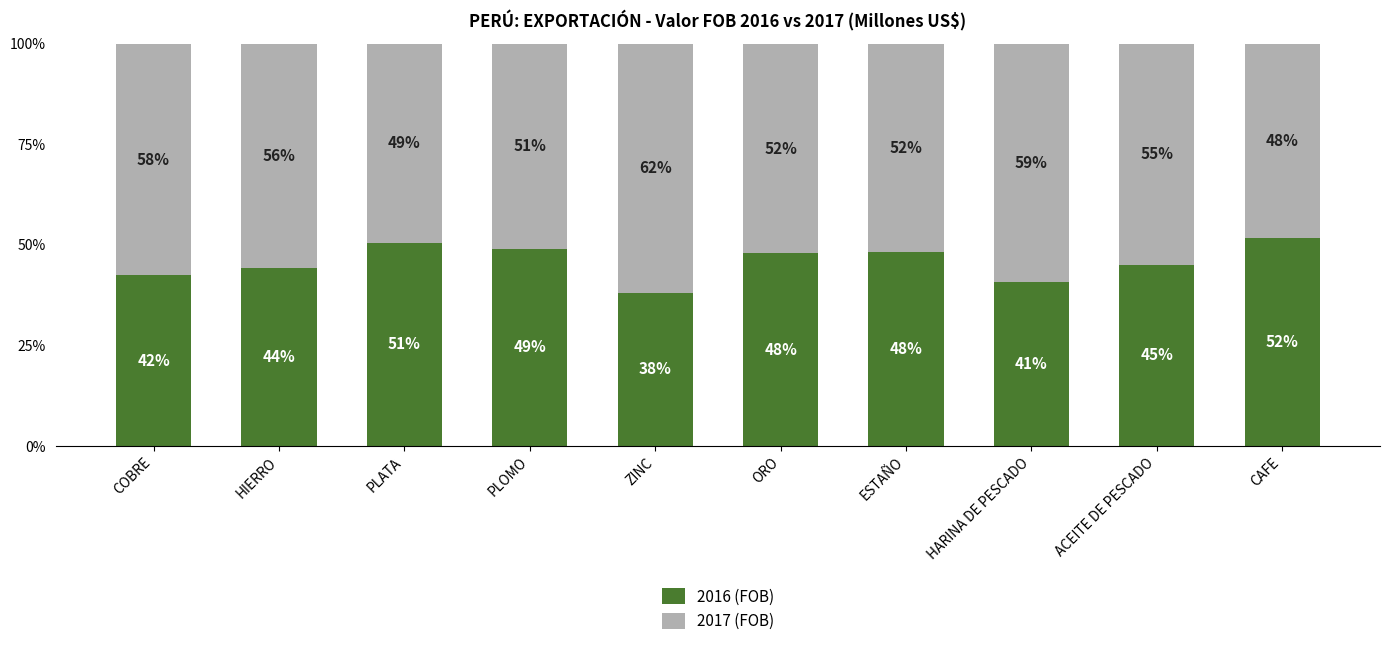

Which has a higher value, HIERRO or ORO?

ORO